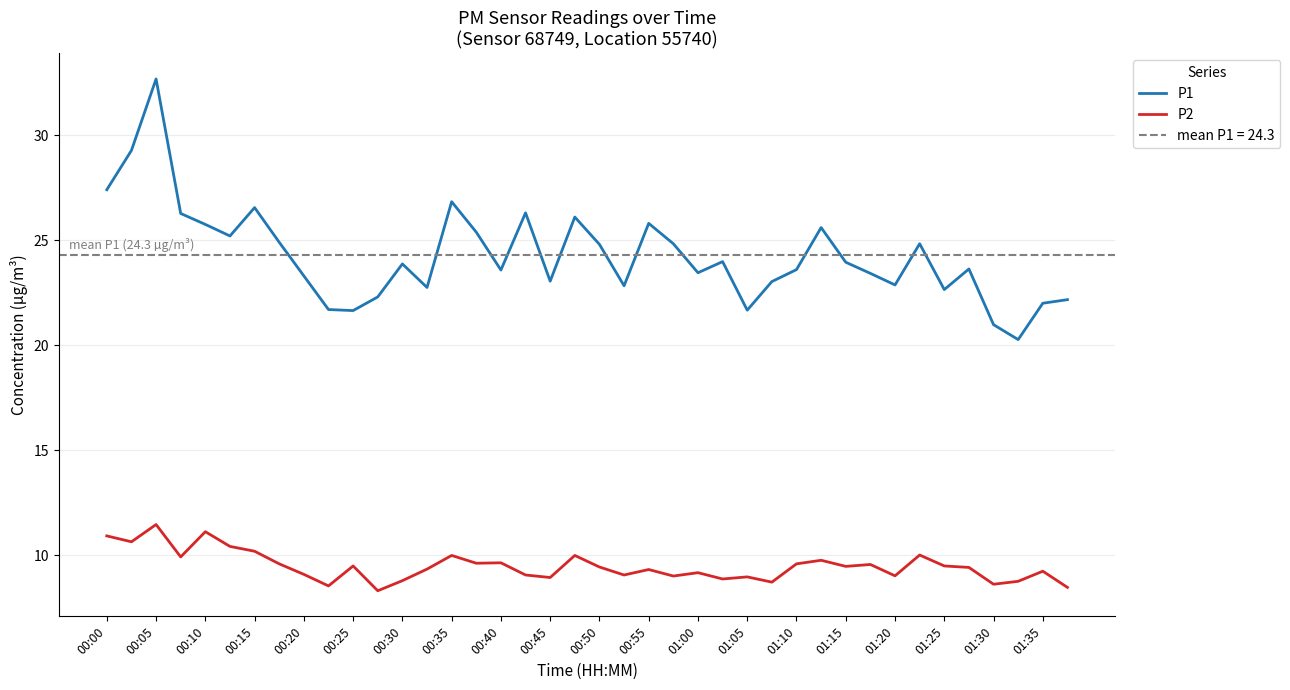

What is the lowest value of the P2 series?

8.3